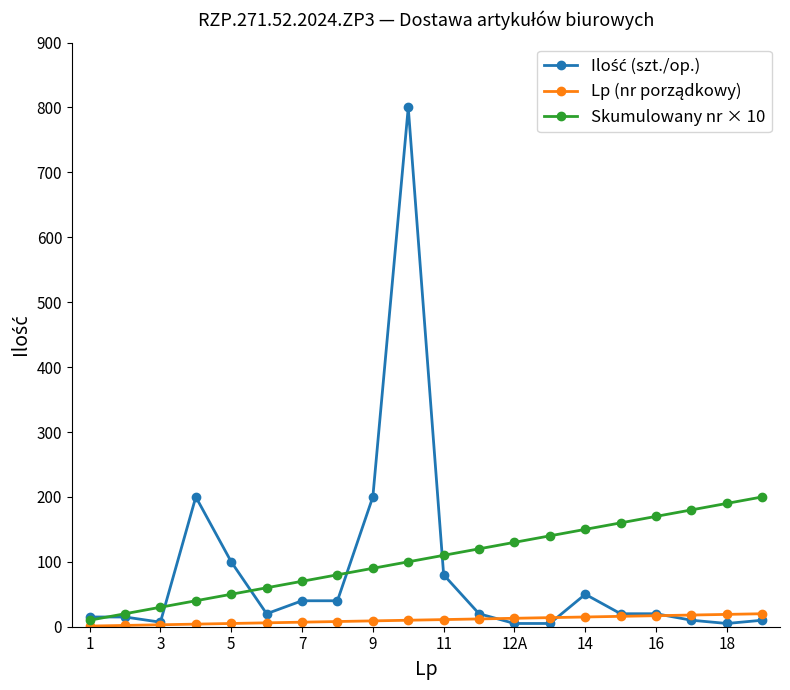

What is the greatest value displayed?

800